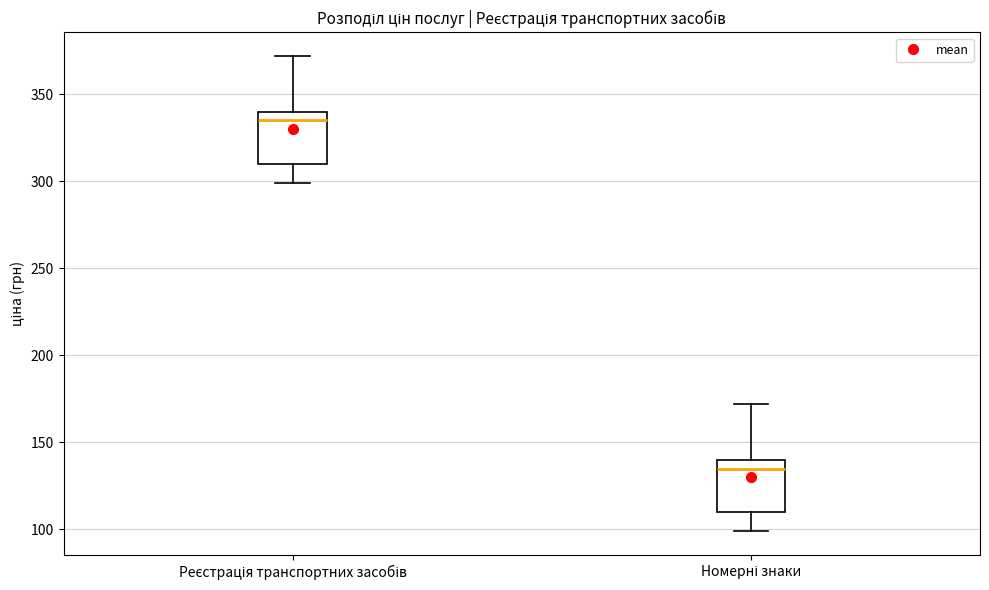

Where does the median line of the box for Номерні знаки sit on the y-axis? The values are not printed on the chart, so give them approximately, as read against the axis.

135